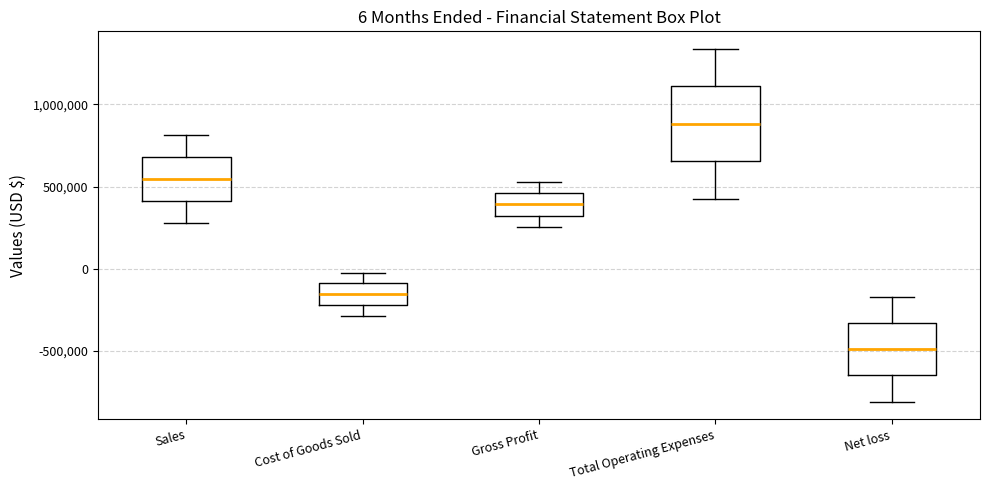

Comparing the boxes themselves (not the whiskers), which one is the tallest?

Total Operating Expenses